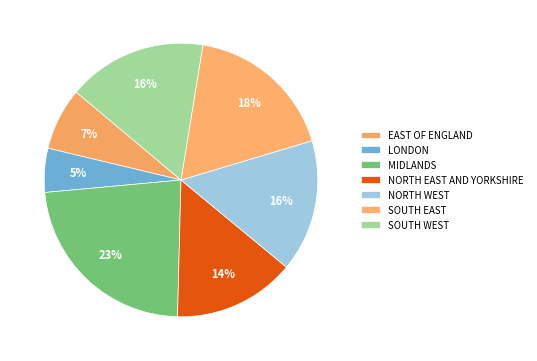

What percentage is the MIDLANDS slice, to the nearest percent?

23%